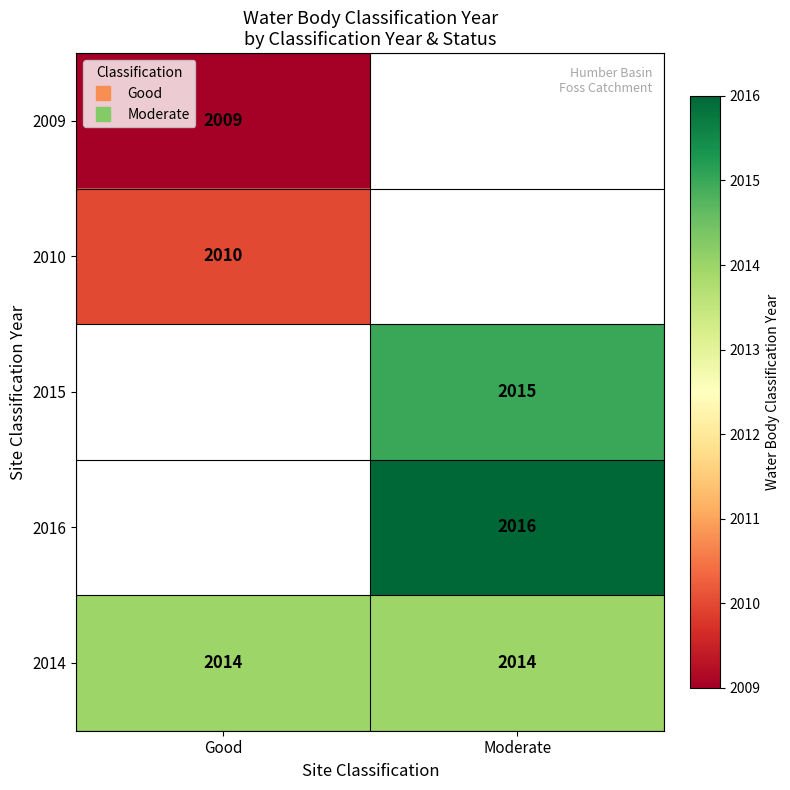

At how many categories does at least one series exceed 2014?

1